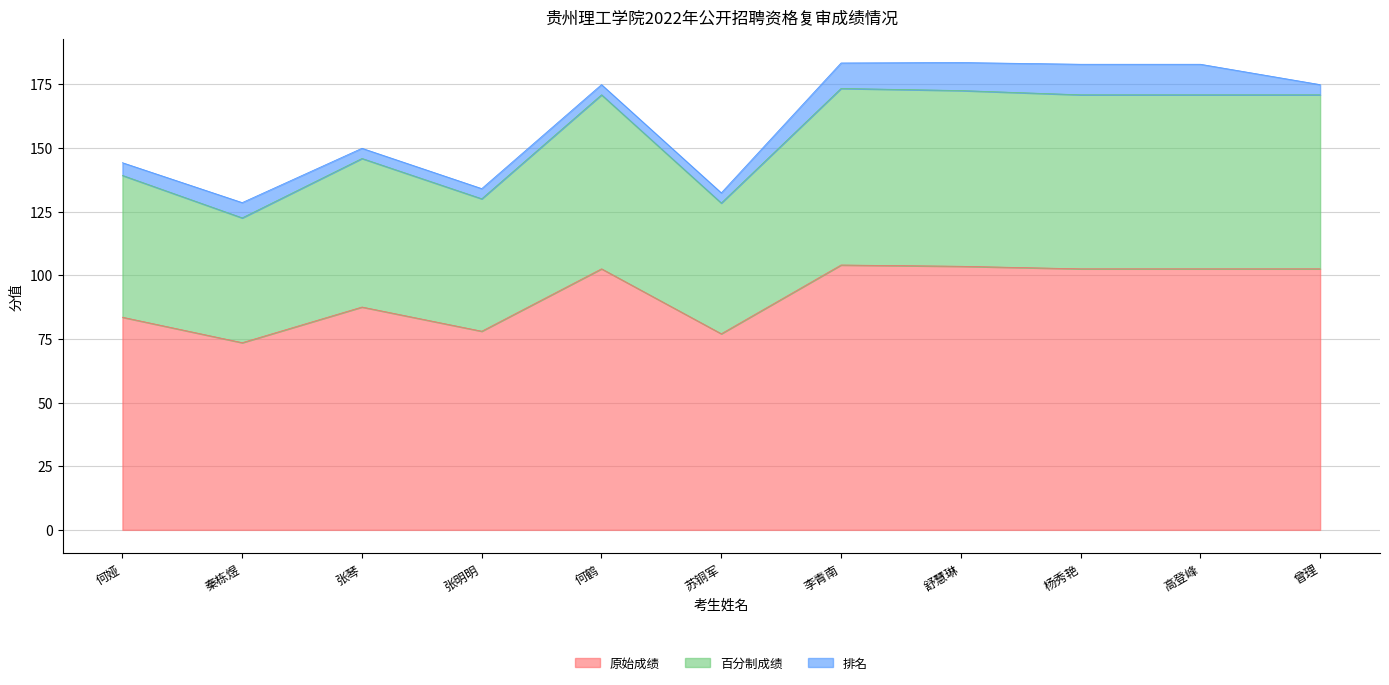

True or false: 百分制成绩 and 原始成绩 intersect in this chart.

False